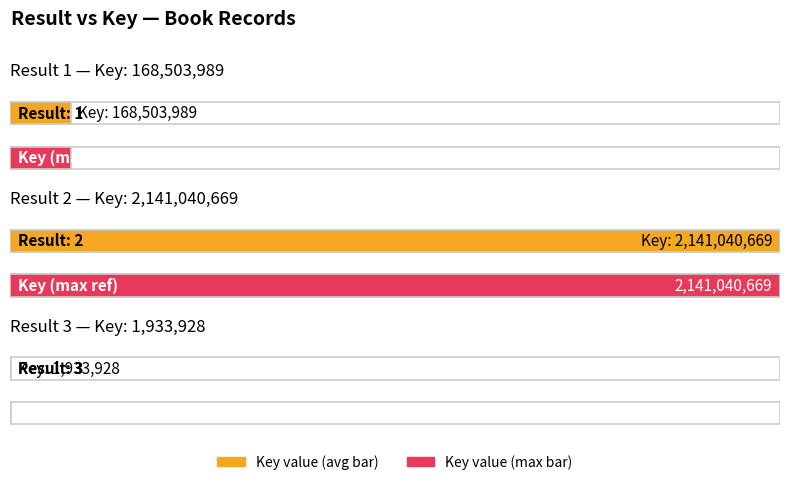

What is the difference between the second highest and minimum values?

166570061